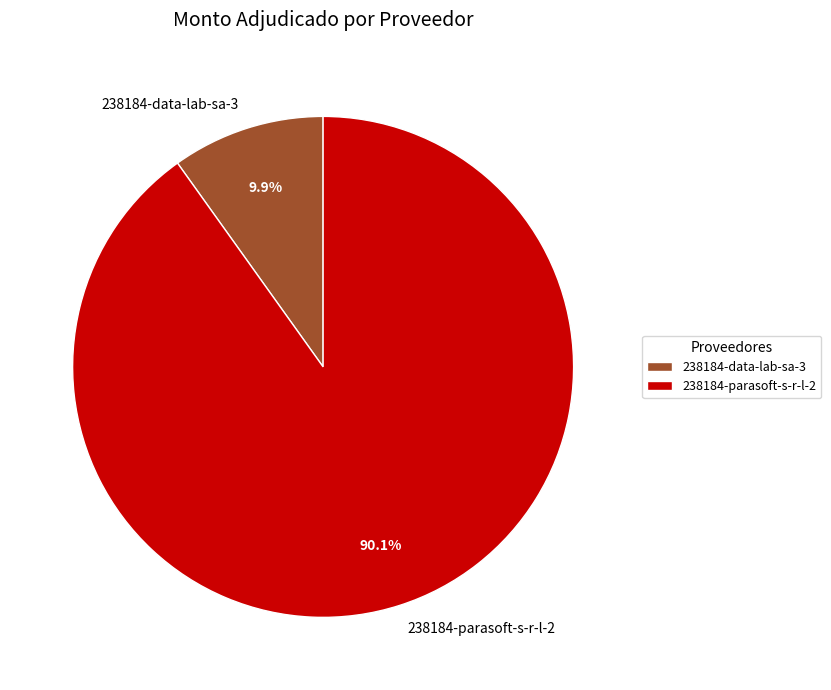

How much of the chart is everything except 238184-data-lab-sa-3?

90.1%